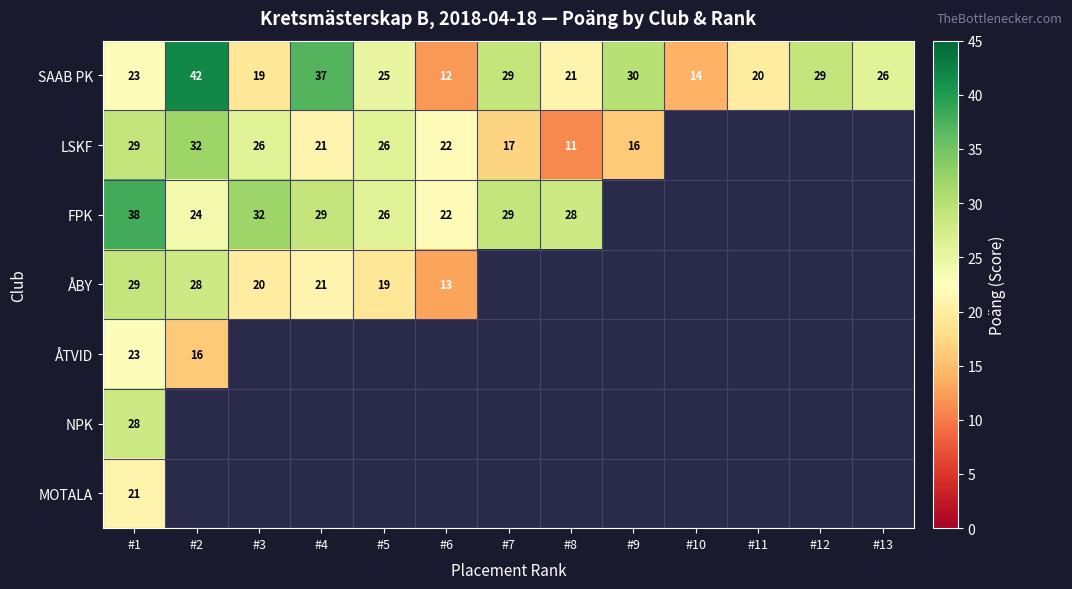

Is it true that ÅBY equals 4 at #4?

False